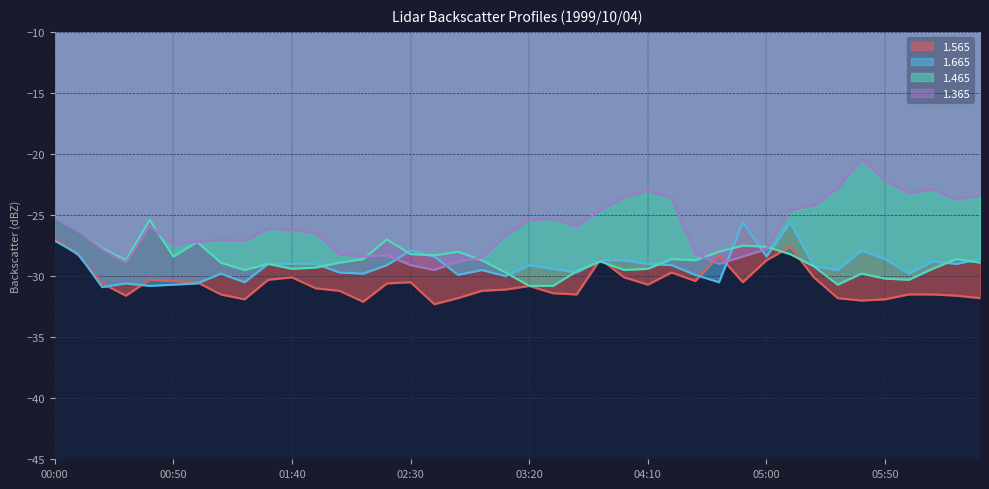

Rank the series at 03:00 from highest to lowest value.

1.365, 1.465, 1.665, 1.565